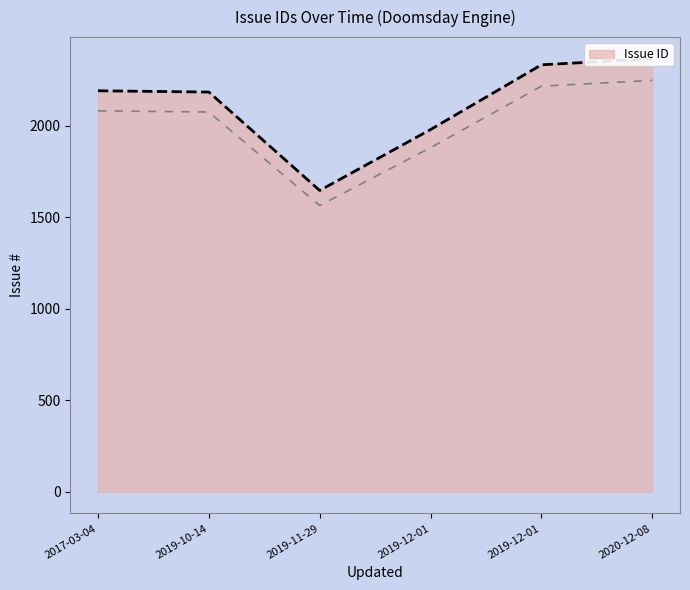

How many lines are shown in the chart?

1